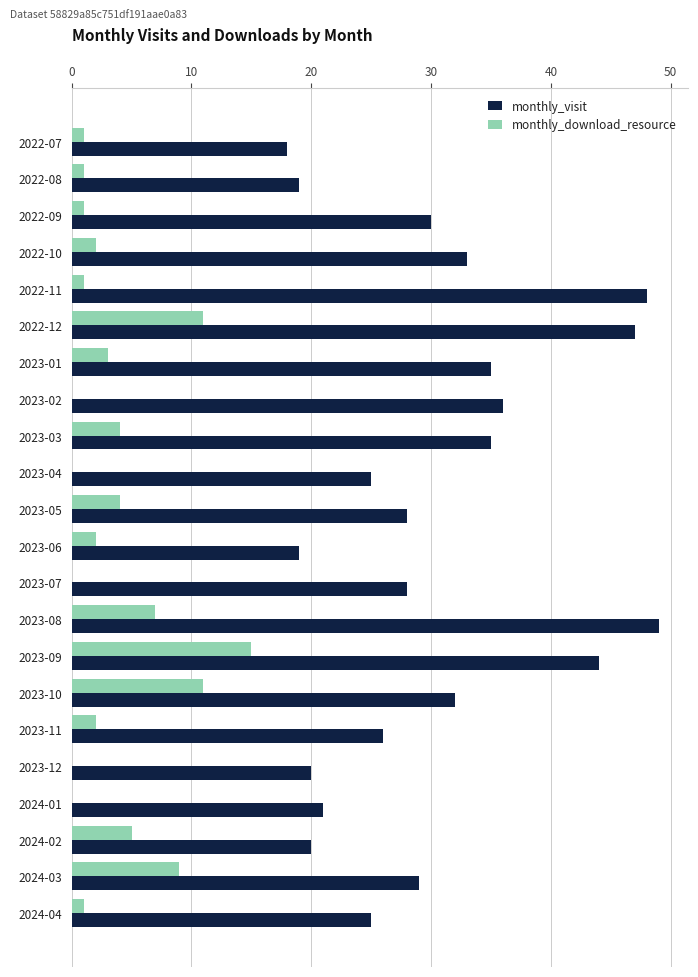

What is the greatest value displayed?

49